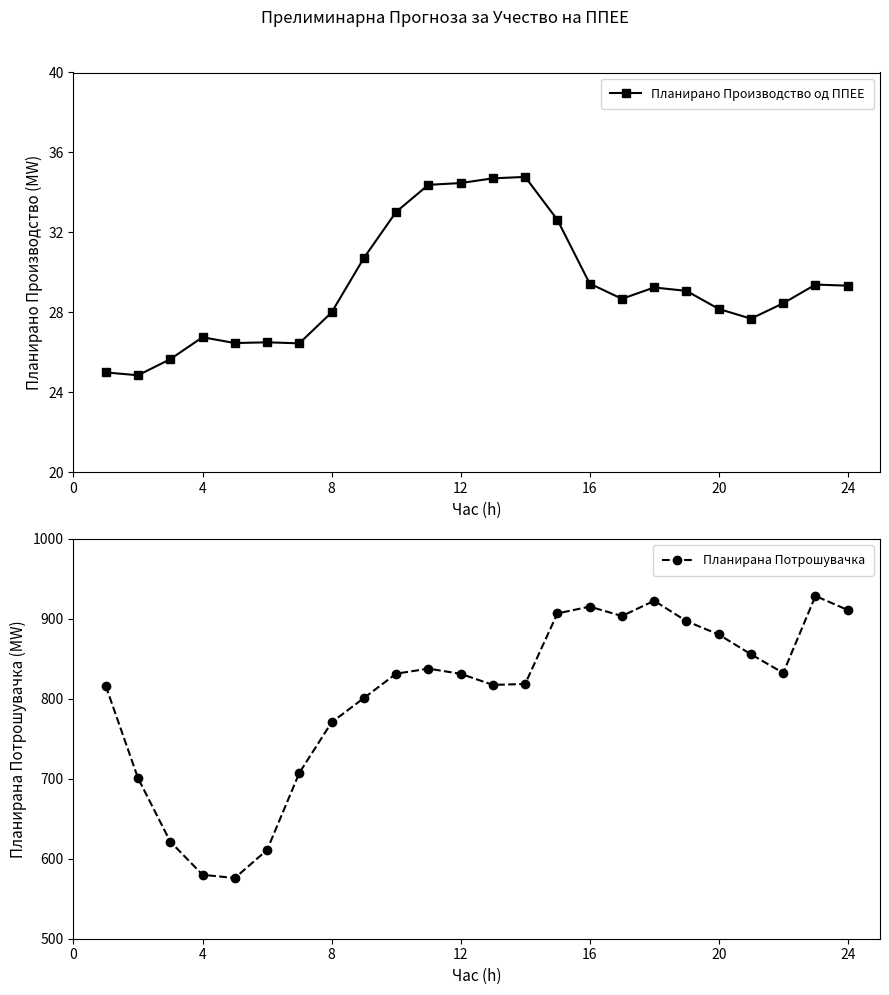

What is the average value of the Планирано Производство од ППЕЕ series?

29.3